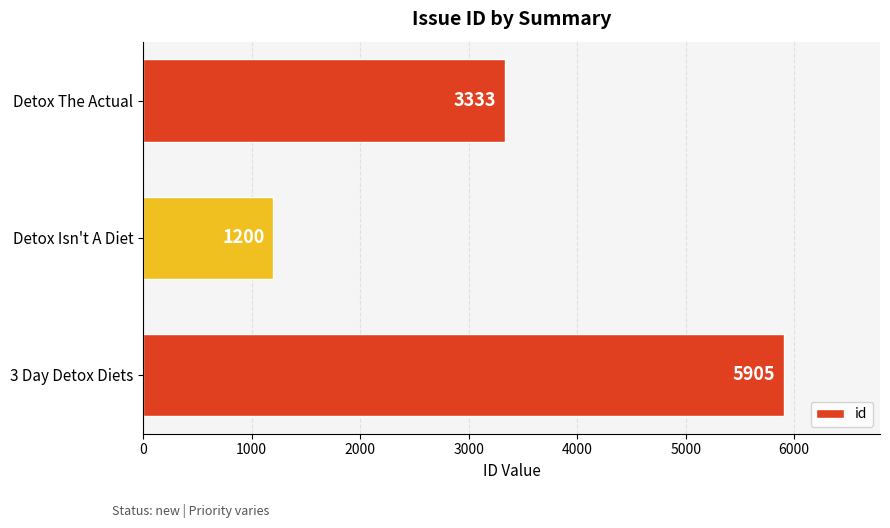

Rank the categories by value from highest to lowest.

3 Day Detox Diets, Detox The Actual, Detox Isn't A Diet